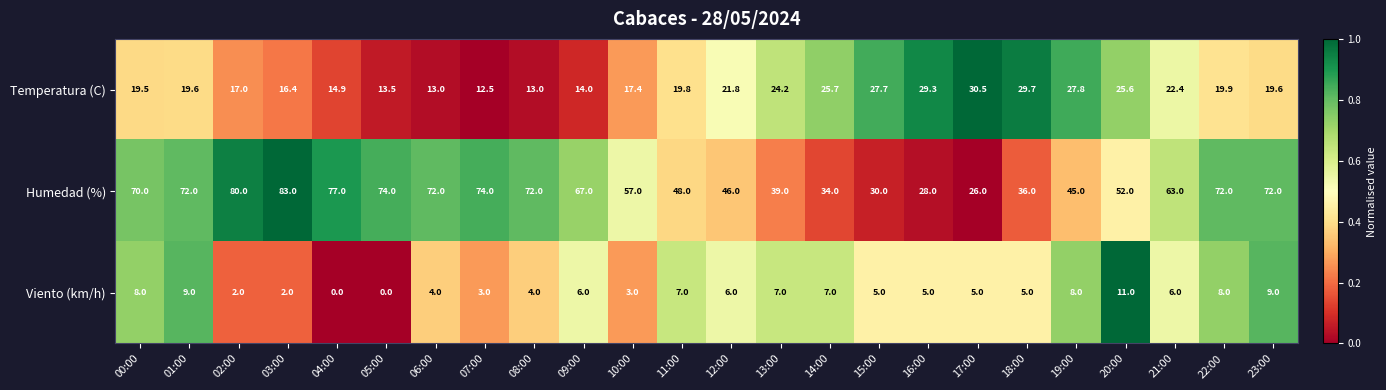

List the series in order of their peak value, highest first.

Humedad (%), Temperatura (C), Viento (km/h)